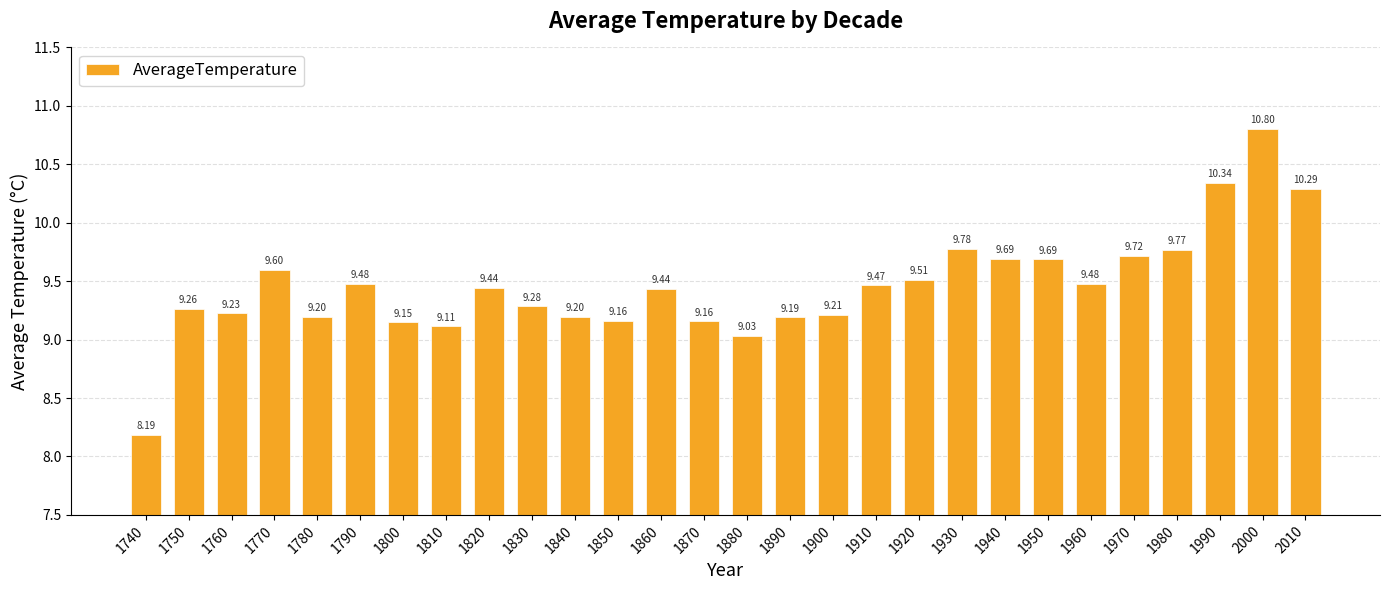

What is the value of the 20th bar from the left?

9.8